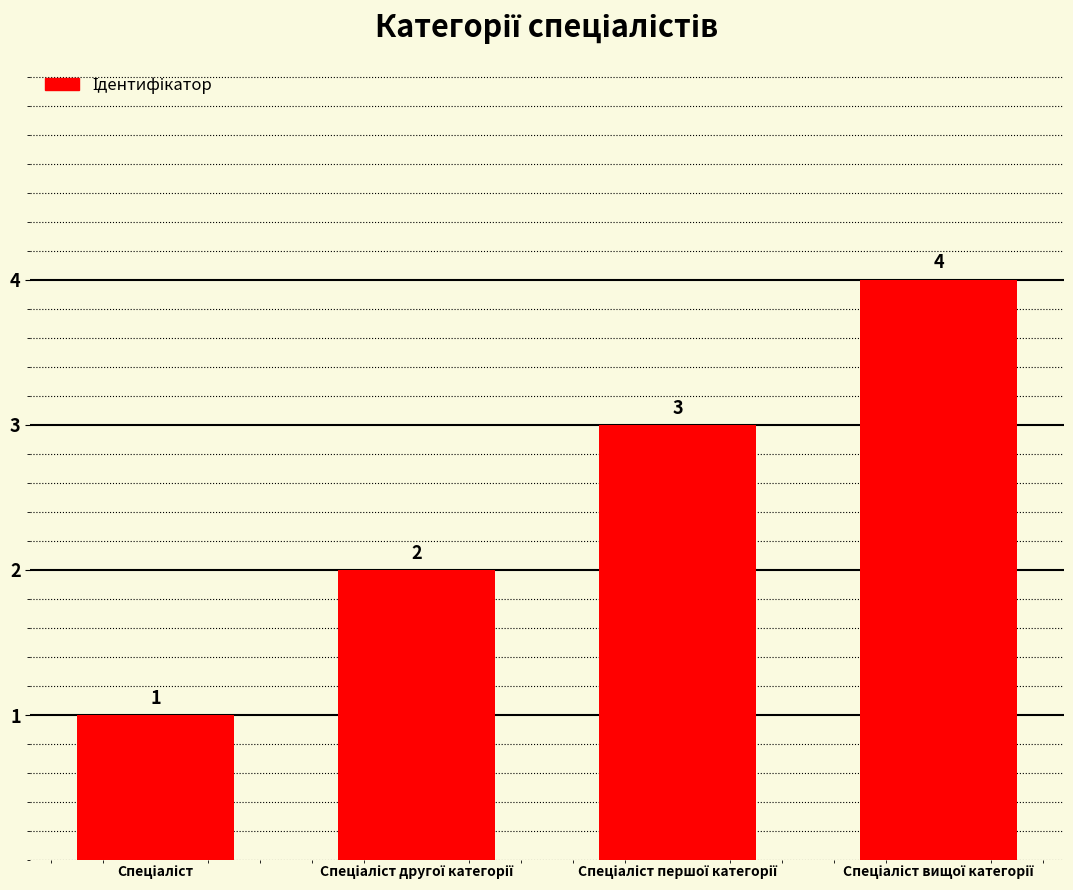

What is the sum of all values?

10